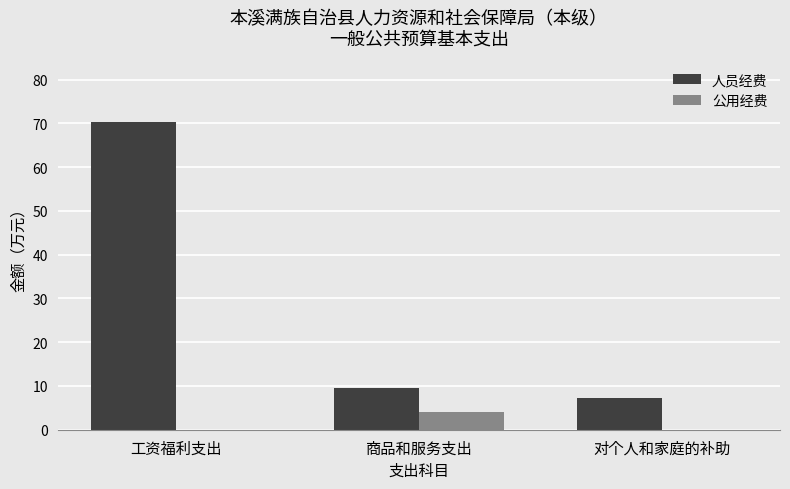

Which series has the largest range (max minus min)?

人员经费